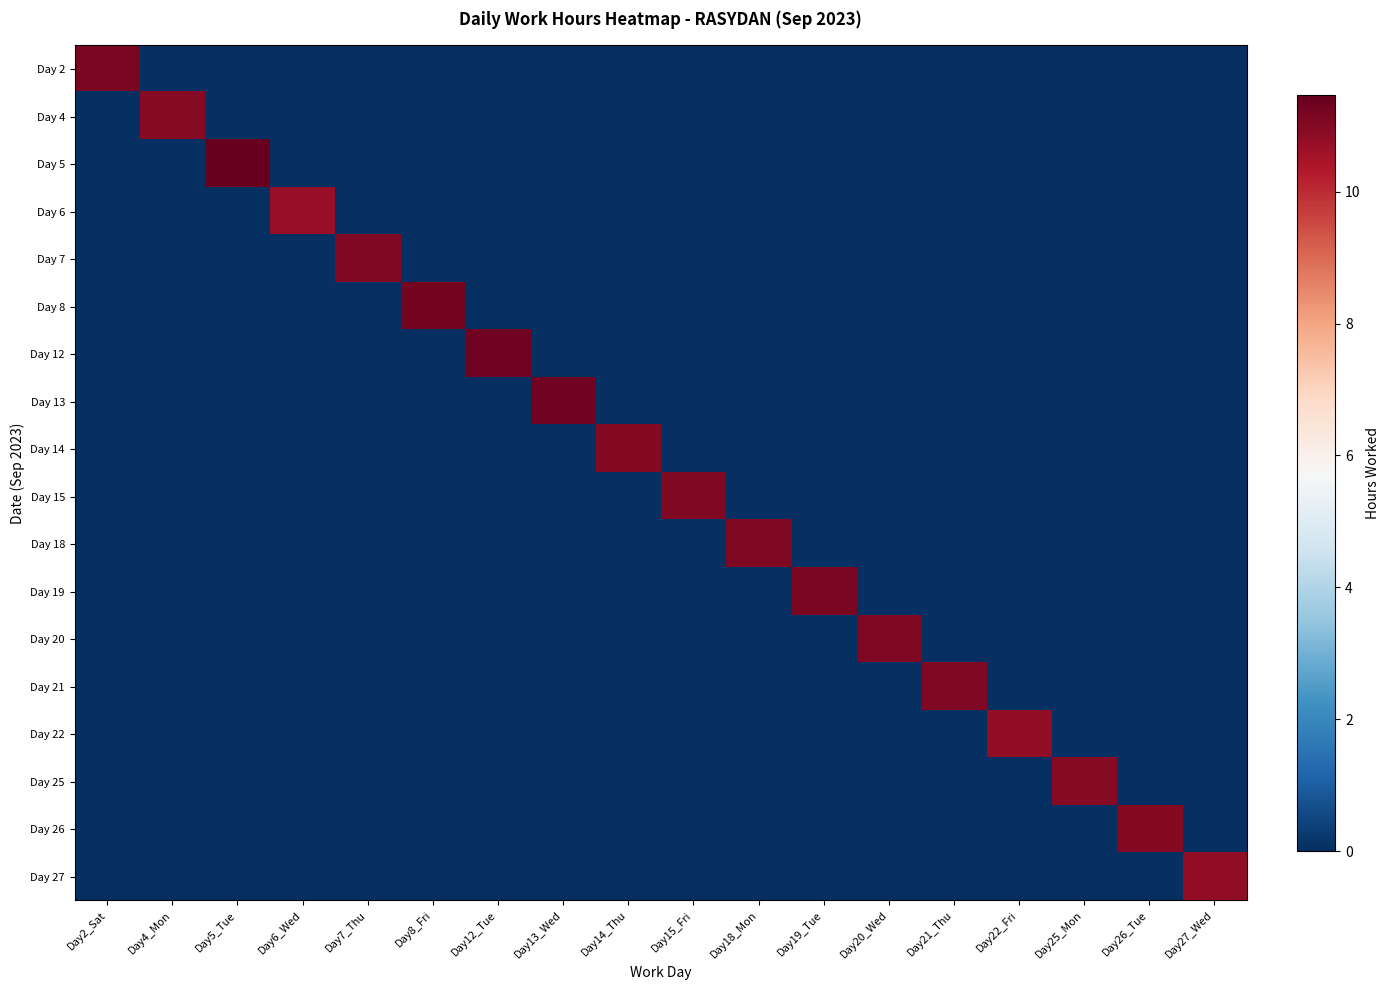

Reading left to right, what are all the values shown in this chart?

Day 2: Day2_Sat=11.2	Day4_Mon=0.0	Day5_Tue=0.0	Day6_Wed=0.0	Day7_Thu=0.0	Day8_Fri=0.0	Day12_Tue=0.0	Day13_Wed=0.0	Day14_Thu=0.0	Day15_Fri=0.0	Day18_Mon=0.0	Day19_Tue=0.0	Day20_Wed=0.0	Day21_Thu=0.0	Day22_Fri=0.0	Day25_Mon=0.0	Day26_Tue=0.0	Day27_Wed=0.0
Day 4: Day2_Sat=0.0	Day4_Mon=11.0	Day5_Tue=0.0	Day6_Wed=0.0	Day7_Thu=0.0	Day8_Fri=0.0	Day12_Tue=0.0	Day13_Wed=0.0	Day14_Thu=0.0	Day15_Fri=0.0	Day18_Mon=0.0	Day19_Tue=0.0	Day20_Wed=0.0	Day21_Thu=0.0	Day22_Fri=0.0	Day25_Mon=0.0	Day26_Tue=0.0	Day27_Wed=0.0
Day 5: Day2_Sat=0.0	Day4_Mon=0.0	Day5_Tue=11.5	Day6_Wed=0.0	Day7_Thu=0.0	Day8_Fri=0.0	Day12_Tue=0.0	Day13_Wed=0.0	Day14_Thu=0.0	Day15_Fri=0.0	Day18_Mon=0.0	Day19_Tue=0.0	Day20_Wed=0.0	Day21_Thu=0.0	Day22_Fri=0.0	Day25_Mon=0.0	Day26_Tue=0.0	Day27_Wed=0.0
Day 6: Day2_Sat=0.0	Day4_Mon=0.0	Day5_Tue=0.0	Day6_Wed=10.7	Day7_Thu=0.0	Day8_Fri=0.0	Day12_Tue=0.0	Day13_Wed=0.0	Day14_Thu=0.0	Day15_Fri=0.0	Day18_Mon=0.0	Day19_Tue=0.0	Day20_Wed=0.0	Day21_Thu=0.0	Day22_Fri=0.0	Day25_Mon=0.0	Day26_Tue=0.0	Day27_Wed=0.0
Day 7: Day2_Sat=0.0	Day4_Mon=0.0	Day5_Tue=0.0	Day6_Wed=0.0	Day7_Thu=11.1	Day8_Fri=0.0	Day12_Tue=0.0	Day13_Wed=0.0	Day14_Thu=0.0	Day15_Fri=0.0	Day18_Mon=0.0	Day19_Tue=0.0	Day20_Wed=0.0	Day21_Thu=0.0	Day22_Fri=0.0	Day25_Mon=0.0	Day26_Tue=0.0	Day27_Wed=0.0
Day 8: Day2_Sat=0.0	Day4_Mon=0.0	Day5_Tue=0.0	Day6_Wed=0.0	Day7_Thu=0.0	Day8_Fri=11.2	Day12_Tue=0.0	Day13_Wed=0.0	Day14_Thu=0.0	Day15_Fri=0.0	Day18_Mon=0.0	Day19_Tue=0.0	Day20_Wed=0.0	Day21_Thu=0.0	Day22_Fri=0.0	Day25_Mon=0.0	Day26_Tue=0.0	Day27_Wed=0.0
Day 12: Day2_Sat=0.0	Day4_Mon=0.0	Day5_Tue=0.0	Day6_Wed=0.0	Day7_Thu=0.0	Day8_Fri=0.0	Day12_Tue=11.3	Day13_Wed=0.0	Day14_Thu=0.0	Day15_Fri=0.0	Day18_Mon=0.0	Day19_Tue=0.0	Day20_Wed=0.0	Day21_Thu=0.0	Day22_Fri=0.0	Day25_Mon=0.0	Day26_Tue=0.0	Day27_Wed=0.0
Day 13: Day2_Sat=0.0	Day4_Mon=0.0	Day5_Tue=0.0	Day6_Wed=0.0	Day7_Thu=0.0	Day8_Fri=0.0	Day12_Tue=0.0	Day13_Wed=11.3	Day14_Thu=0.0	Day15_Fri=0.0	Day18_Mon=0.0	Day19_Tue=0.0	Day20_Wed=0.0	Day21_Thu=0.0	Day22_Fri=0.0	Day25_Mon=0.0	Day26_Tue=0.0	Day27_Wed=0.0
Day 14: Day2_Sat=0.0	Day4_Mon=0.0	Day5_Tue=0.0	Day6_Wed=0.0	Day7_Thu=0.0	Day8_Fri=0.0	Day12_Tue=0.0	Day13_Wed=0.0	Day14_Thu=11.0	Day15_Fri=0.0	Day18_Mon=0.0	Day19_Tue=0.0	Day20_Wed=0.0	Day21_Thu=0.0	Day22_Fri=0.0	Day25_Mon=0.0	Day26_Tue=0.0	Day27_Wed=0.0
Day 15: Day2_Sat=0.0	Day4_Mon=0.0	Day5_Tue=0.0	Day6_Wed=0.0	Day7_Thu=0.0	Day8_Fri=0.0	Day12_Tue=0.0	Day13_Wed=0.0	Day14_Thu=0.0	Day15_Fri=11.0	Day18_Mon=0.0	Day19_Tue=0.0	Day20_Wed=0.0	Day21_Thu=0.0	Day22_Fri=0.0	Day25_Mon=0.0	Day26_Tue=0.0	Day27_Wed=0.0
Day 18: Day2_Sat=0.0	Day4_Mon=0.0	Day5_Tue=0.0	Day6_Wed=0.0	Day7_Thu=0.0	Day8_Fri=0.0	Day12_Tue=0.0	Day13_Wed=0.0	Day14_Thu=0.0	Day15_Fri=0.0	Day18_Mon=11.1	Day19_Tue=0.0	Day20_Wed=0.0	Day21_Thu=0.0	Day22_Fri=0.0	Day25_Mon=0.0	Day26_Tue=0.0	Day27_Wed=0.0
Day 19: Day2_Sat=0.0	Day4_Mon=0.0	Day5_Tue=0.0	Day6_Wed=0.0	Day7_Thu=0.0	Day8_Fri=0.0	Day12_Tue=0.0	Day13_Wed=0.0	Day14_Thu=0.0	Day15_Fri=0.0	Day18_Mon=0.0	Day19_Tue=11.1	Day20_Wed=0.0	Day21_Thu=0.0	Day22_Fri=0.0	Day25_Mon=0.0	Day26_Tue=0.0	Day27_Wed=0.0
Day 20: Day2_Sat=0.0	Day4_Mon=0.0	Day5_Tue=0.0	Day6_Wed=0.0	Day7_Thu=0.0	Day8_Fri=0.0	Day12_Tue=0.0	Day13_Wed=0.0	Day14_Thu=0.0	Day15_Fri=0.0	Day18_Mon=0.0	Day19_Tue=0.0	Day20_Wed=11.1	Day21_Thu=0.0	Day22_Fri=0.0	Day25_Mon=0.0	Day26_Tue=0.0	Day27_Wed=0.0
Day 21: Day2_Sat=0.0	Day4_Mon=0.0	Day5_Tue=0.0	Day6_Wed=0.0	Day7_Thu=0.0	Day8_Fri=0.0	Day12_Tue=0.0	Day13_Wed=0.0	Day14_Thu=0.0	Day15_Fri=0.0	Day18_Mon=0.0	Day19_Tue=0.0	Day20_Wed=0.0	Day21_Thu=11.0	Day22_Fri=0.0	Day25_Mon=0.0	Day26_Tue=0.0	Day27_Wed=0.0
Day 22: Day2_Sat=0.0	Day4_Mon=0.0	Day5_Tue=0.0	Day6_Wed=0.0	Day7_Thu=0.0	Day8_Fri=0.0	Day12_Tue=0.0	Day13_Wed=0.0	Day14_Thu=0.0	Day15_Fri=0.0	Day18_Mon=0.0	Day19_Tue=0.0	Day20_Wed=0.0	Day21_Thu=0.0	Day22_Fri=10.8	Day25_Mon=0.0	Day26_Tue=0.0	Day27_Wed=0.0
Day 25: Day2_Sat=0.0	Day4_Mon=0.0	Day5_Tue=0.0	Day6_Wed=0.0	Day7_Thu=0.0	Day8_Fri=0.0	Day12_Tue=0.0	Day13_Wed=0.0	Day14_Thu=0.0	Day15_Fri=0.0	Day18_Mon=0.0	Day19_Tue=0.0	Day20_Wed=0.0	Day21_Thu=0.0	Day22_Fri=0.0	Day25_Mon=11.0	Day26_Tue=0.0	Day27_Wed=0.0
Day 26: Day2_Sat=0.0	Day4_Mon=0.0	Day5_Tue=0.0	Day6_Wed=0.0	Day7_Thu=0.0	Day8_Fri=0.0	Day12_Tue=0.0	Day13_Wed=0.0	Day14_Thu=0.0	Day15_Fri=0.0	Day18_Mon=0.0	Day19_Tue=0.0	Day20_Wed=0.0	Day21_Thu=0.0	Day22_Fri=0.0	Day25_Mon=0.0	Day26_Tue=11.0	Day27_Wed=0.0
Day 27: Day2_Sat=0.0	Day4_Mon=0.0	Day5_Tue=0.0	Day6_Wed=0.0	Day7_Thu=0.0	Day8_Fri=0.0	Day12_Tue=0.0	Day13_Wed=0.0	Day14_Thu=0.0	Day15_Fri=0.0	Day18_Mon=0.0	Day19_Tue=0.0	Day20_Wed=0.0	Day21_Thu=0.0	Day22_Fri=0.0	Day25_Mon=0.0	Day26_Tue=0.0	Day27_Wed=10.8